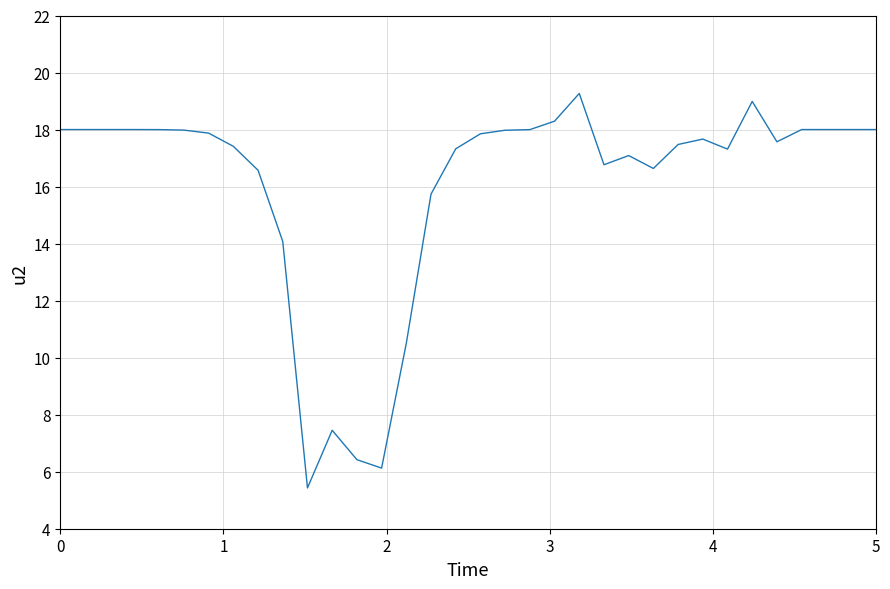

What is the smallest value displayed?

5.4